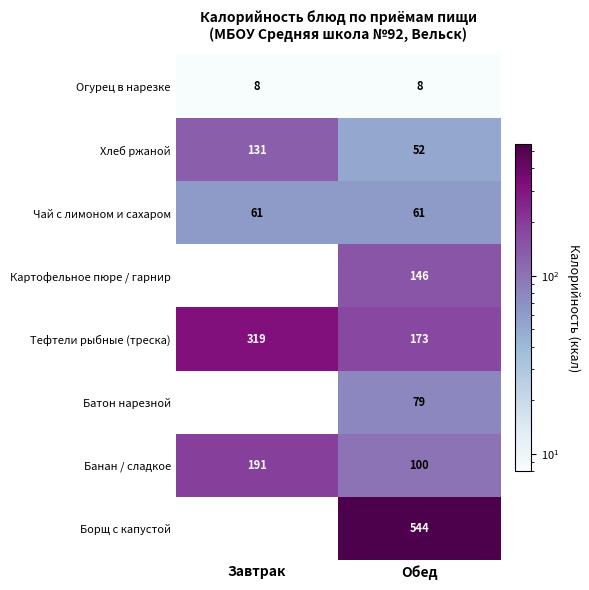

Which label corresponds to the largest value in the chart?

Обед